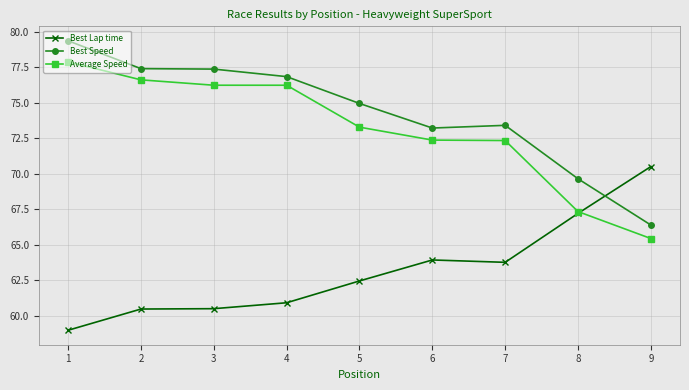

True or false: Best Lap time has a value of 89.9 at 8.

False